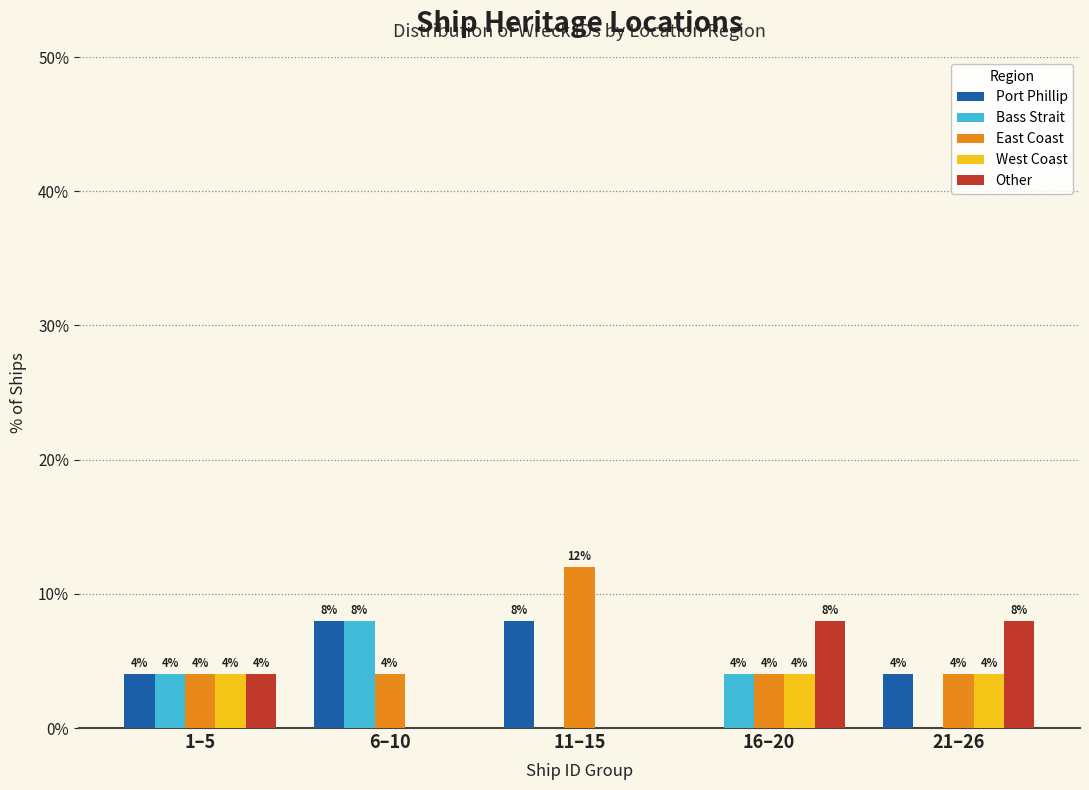

Reading right to left, what are all the values shown in this chart?

Port Phillip: 21–26=4	16–20=0	11–15=8	6–10=8	1–5=4
Bass Strait: 21–26=0	16–20=4	11–15=0	6–10=8	1–5=4
East Coast: 21–26=4	16–20=4	11–15=12	6–10=4	1–5=4
West Coast: 21–26=4	16–20=4	11–15=0	6–10=0	1–5=4
Other: 21–26=8	16–20=8	11–15=0	6–10=0	1–5=4